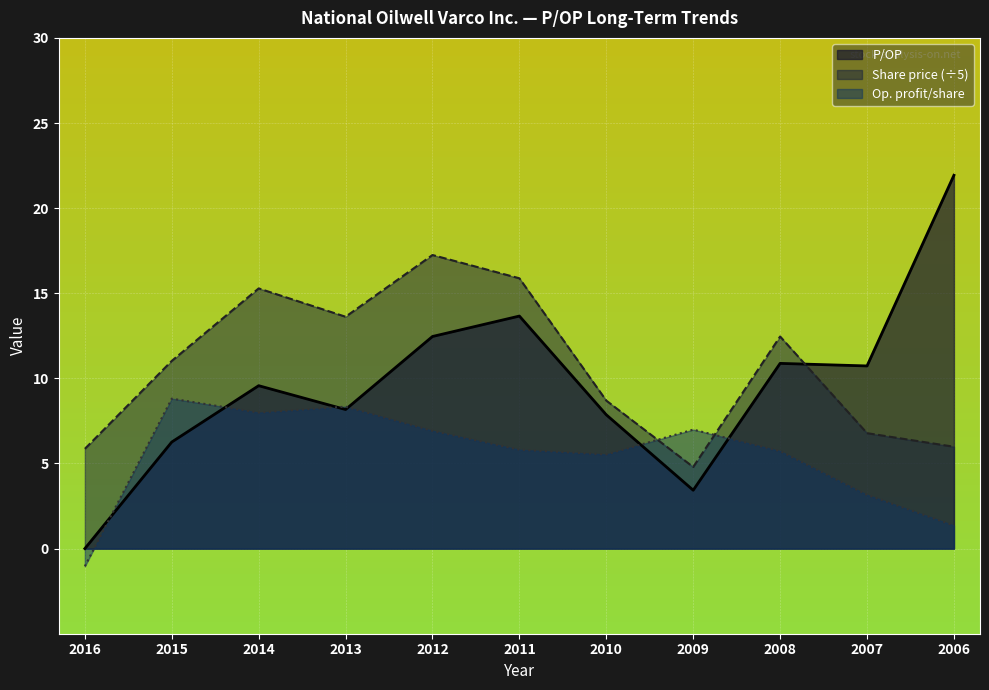

Where is the first local minimum for Operating profit per share?

2014